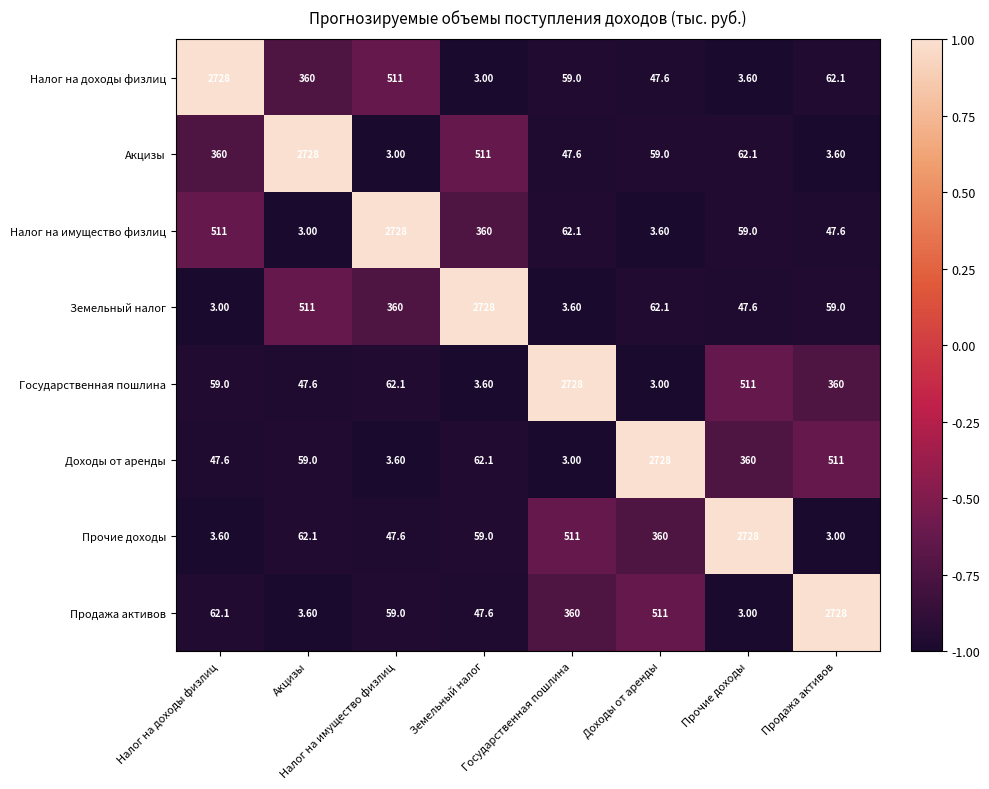

Which series has the largest range (max minus min)?

Налог на доходы физлиц